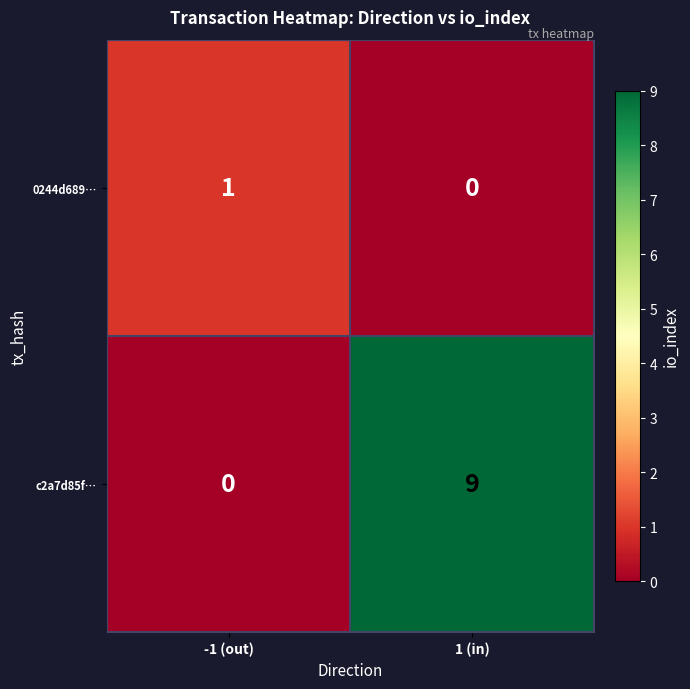

Between -1 (out) and 1 (in), which series saw the biggest shift?

c2a7d85f…